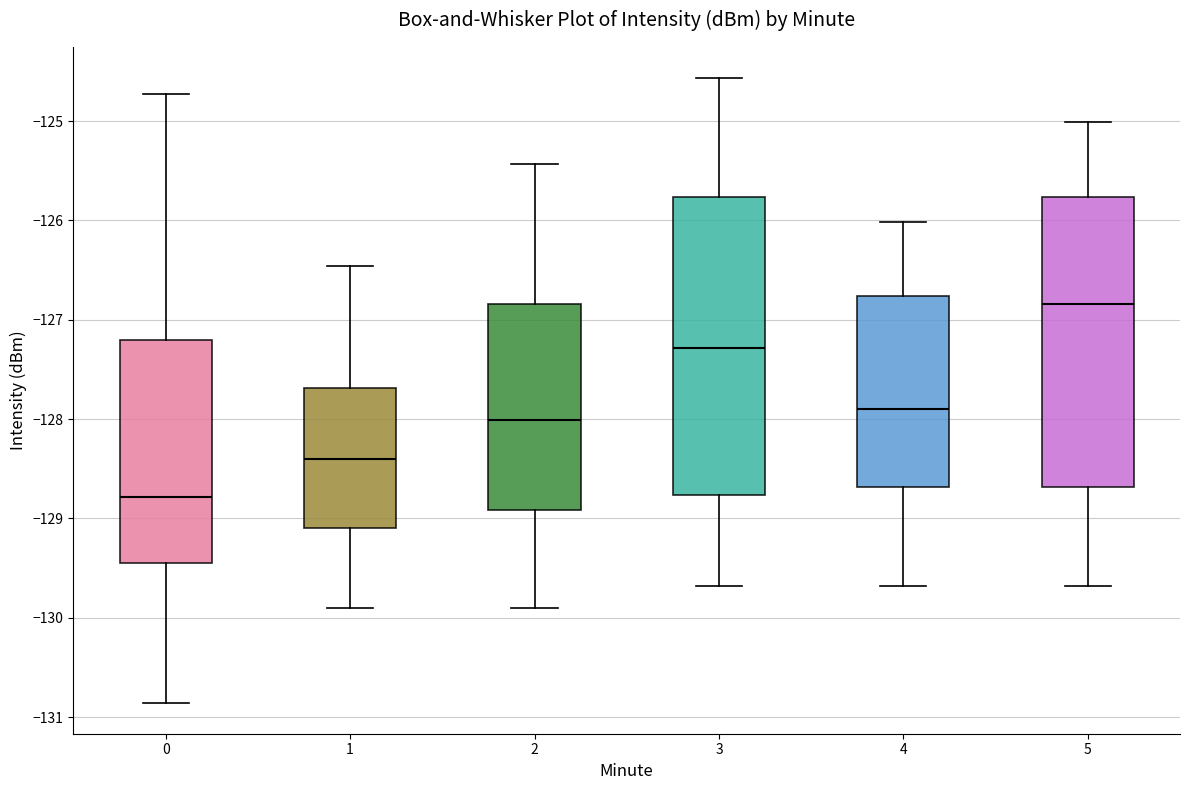

Which box's median line is the highest?

5